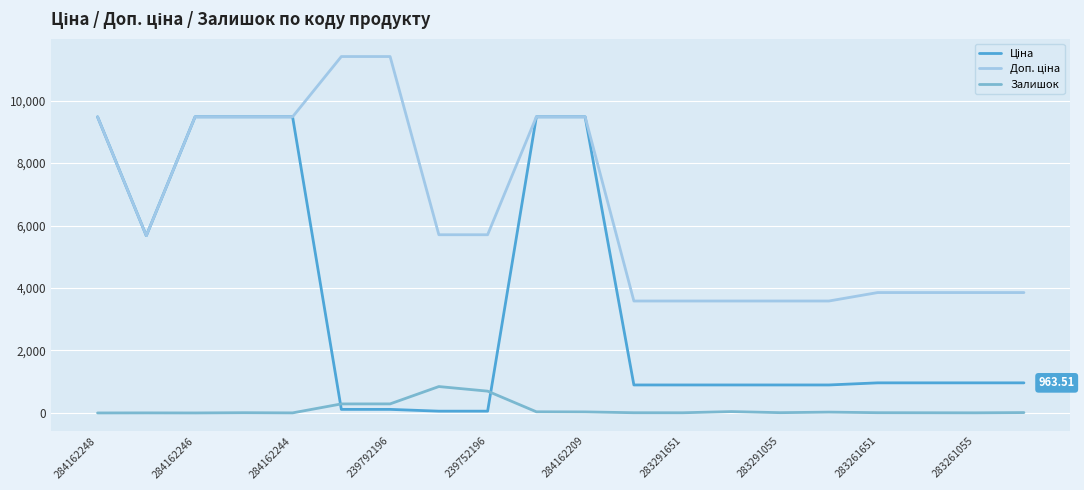

What is the value of the Доп. ціна point at the 17th from the left?

3854.0